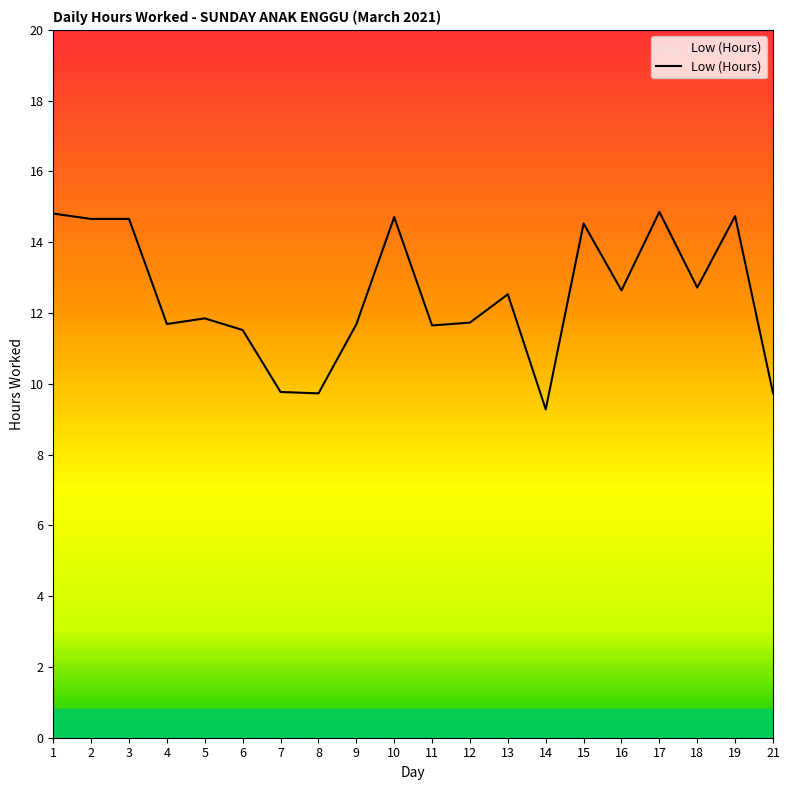

At which category does the chart reach its minimum across all series?

14